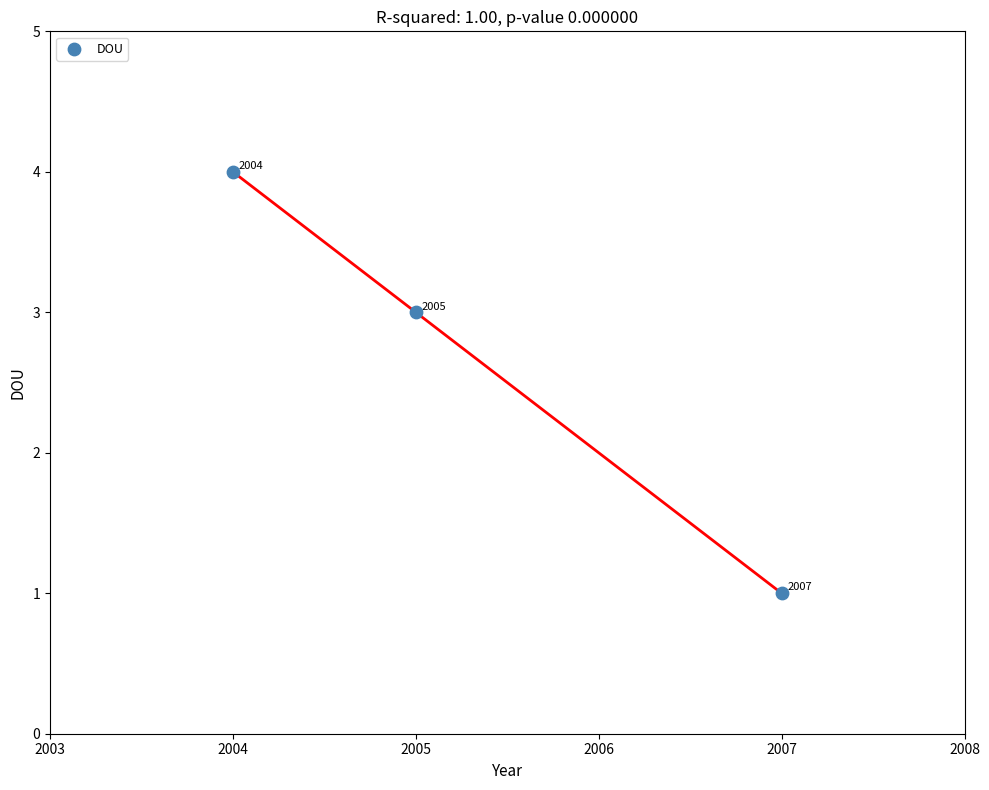

What is the range of X values (max minus min)?

3